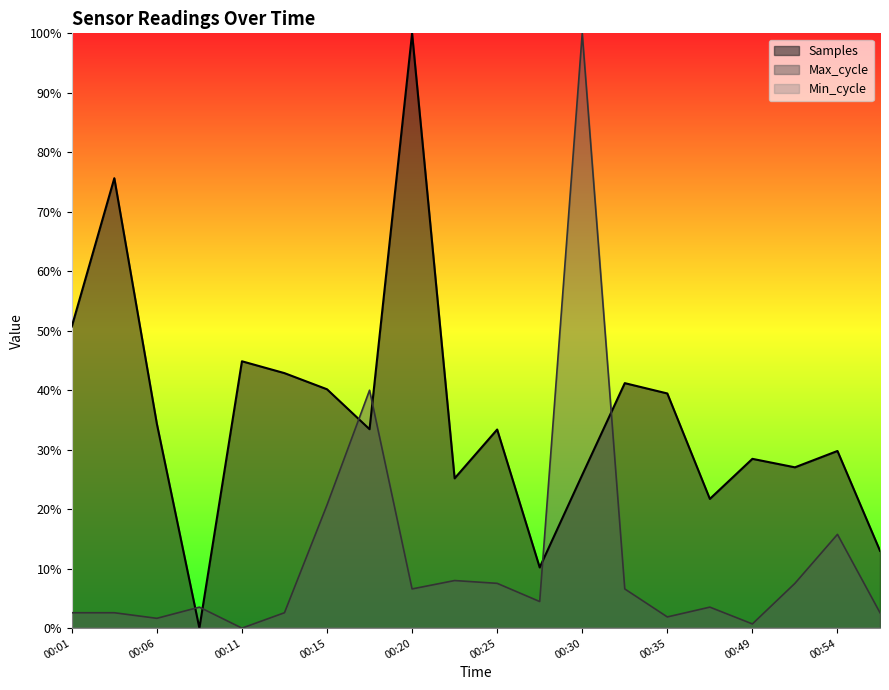

Reading left to right, transcribe all the data shown in this chart.

Samples: 00:01=50.7	00:03=75.6	00:06=34.4	00:08=0.0	00:11=44.9	00:13=42.9	00:15=40.2	00:18=33.4	00:20=100.0	00:23=25.2	00:25=33.4	00:28=10.2	00:30=25.8	00:33=41.2	00:35=39.5	00:43=21.7	00:49=28.5	00:51=27.0	00:54=29.8	00:56=13.0
Max_cycle: 00:01=2.6	00:03=2.6	00:06=1.6	00:08=3.5	00:11=0.0	00:13=2.6	00:15=20.7	00:18=40.0	00:20=6.6	00:23=8.0	00:25=7.5	00:28=4.5	00:30=100.0	00:33=6.6	00:35=1.9	00:43=3.5	00:49=0.7	00:51=7.5	00:54=15.8	00:56=2.6